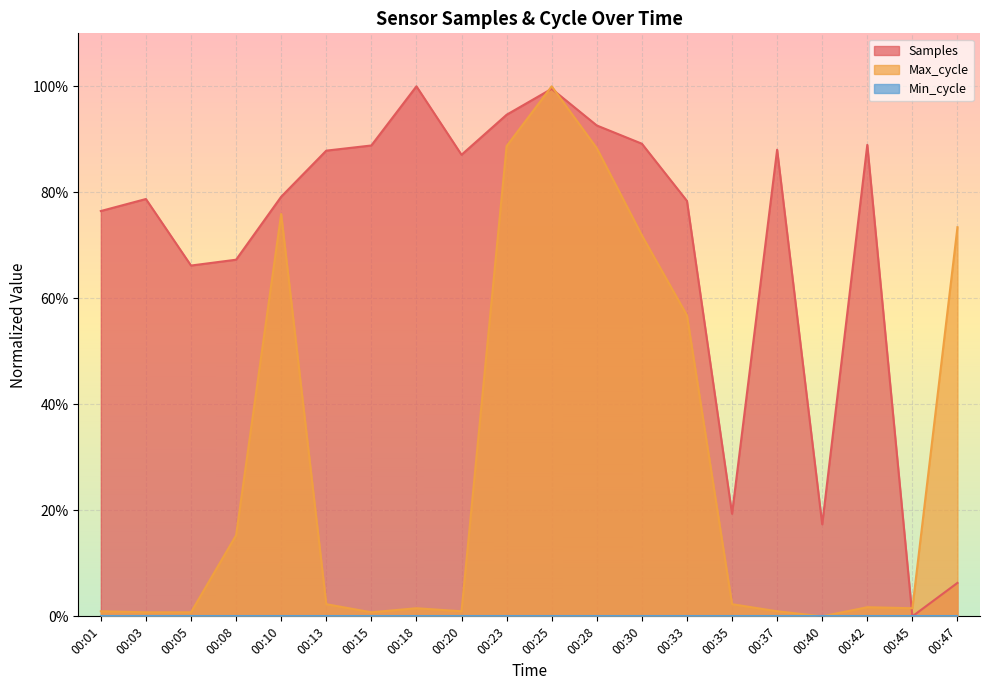

True or false: Samples has more than 0 points higher than both neighbors.

True